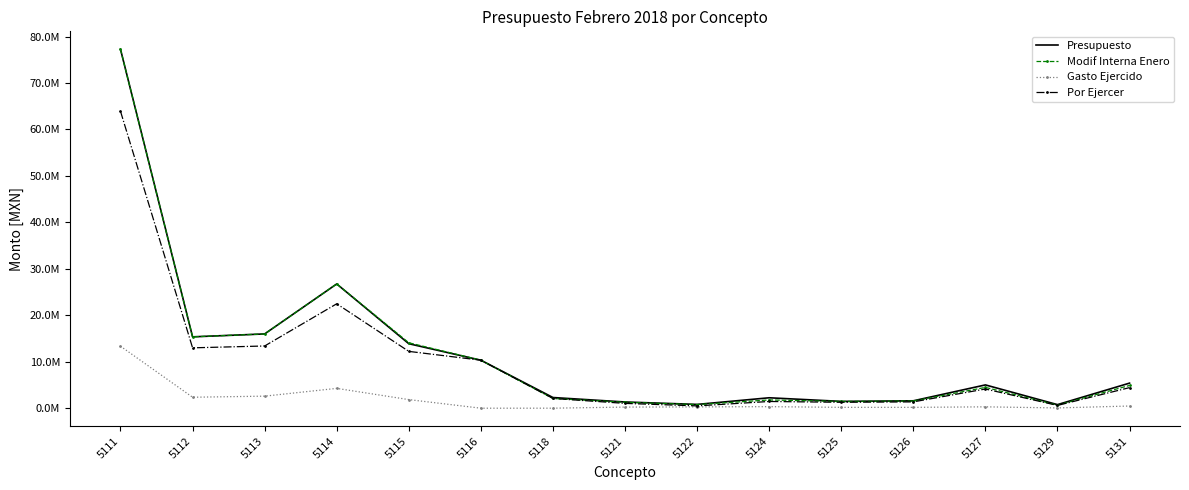

Is the value of Gasto Ejercido at 5113 greater than the value of Presupuesto at 5126?

Yes